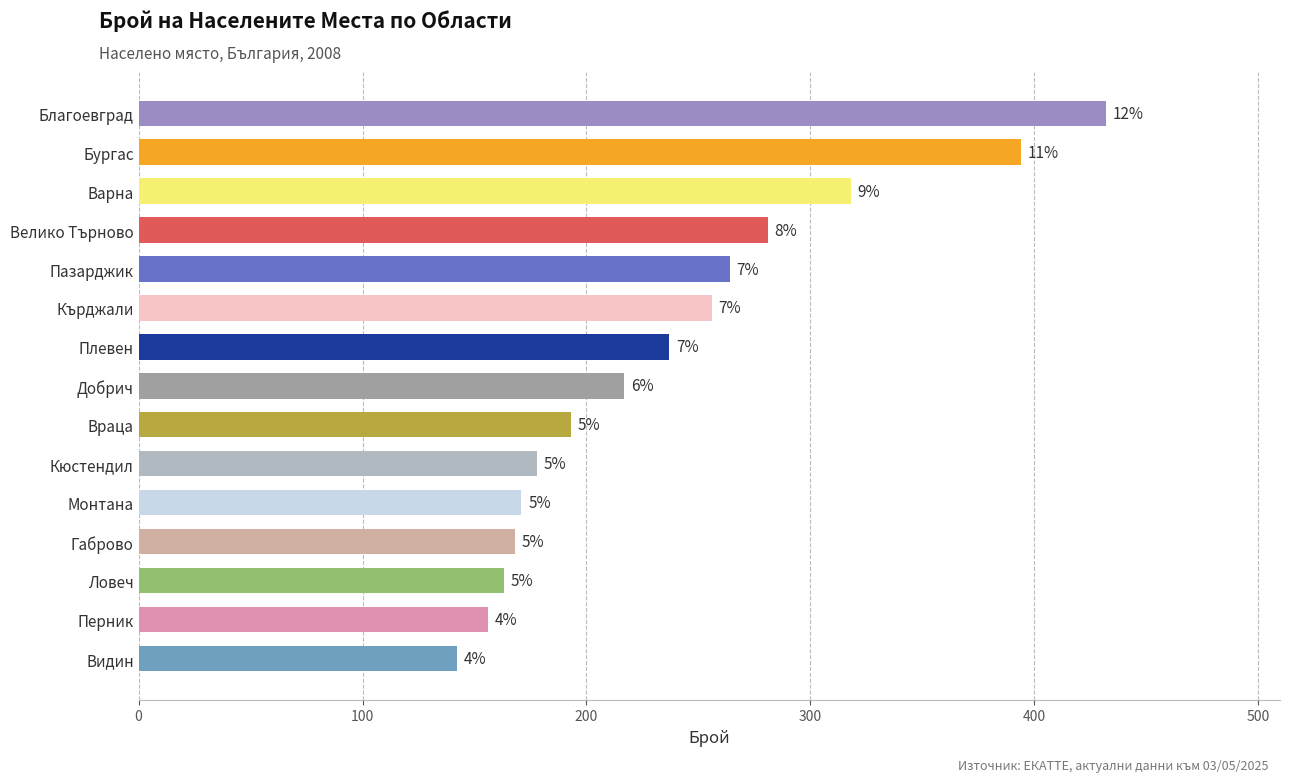

What is the change in value from Благоевград to Кърджали?

-176